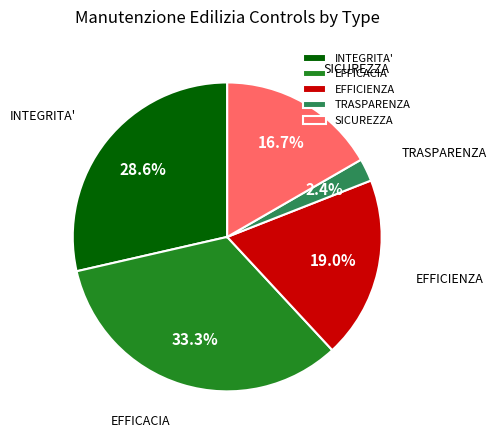

Approximately how many times larger is the value at SICUREZZA compared to EFFICACIA?

0.5